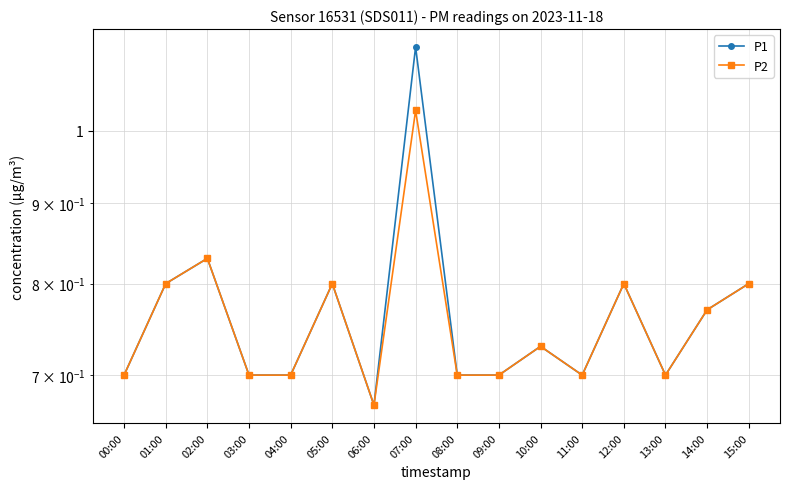

Where is the first local maximum for P2?

02:00